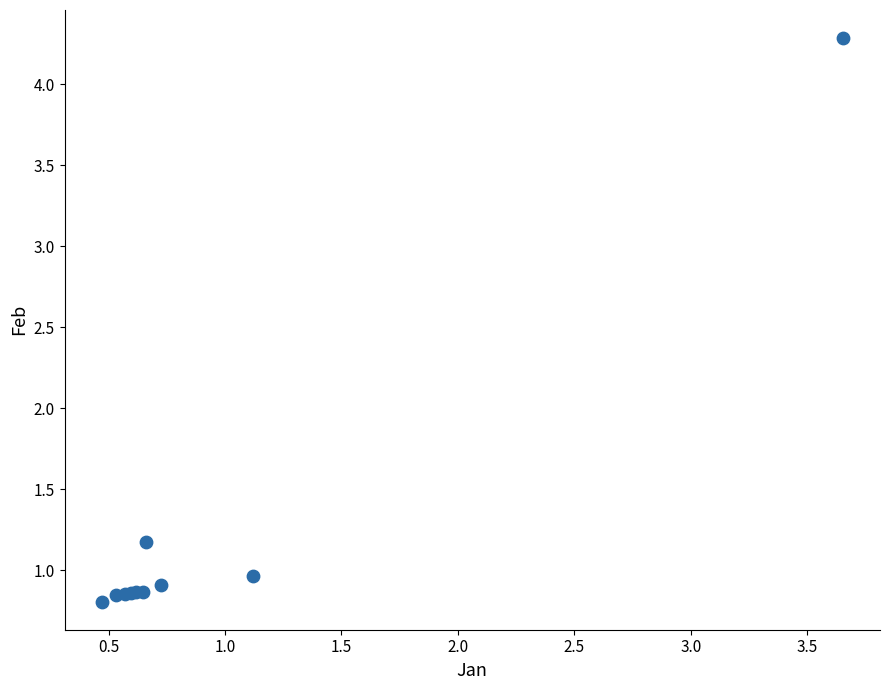

What Y value in the scatter plot is closest to 2?

1.2